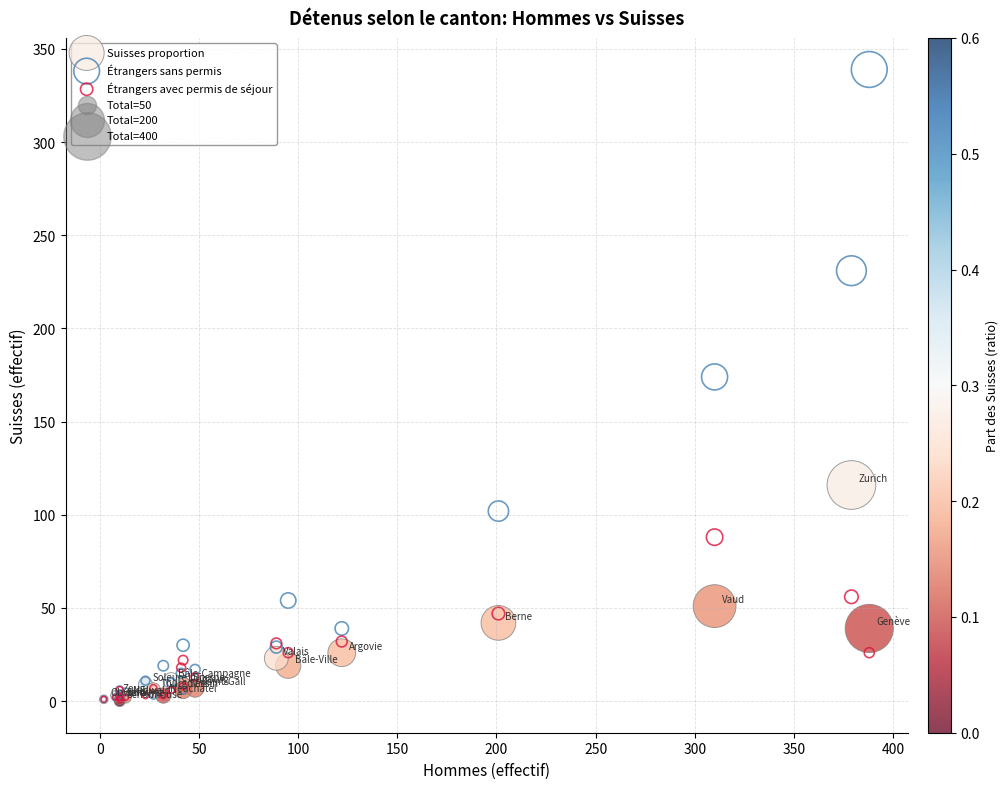

In the Étrangers sans permis series, what Y value is closest to 170?

174